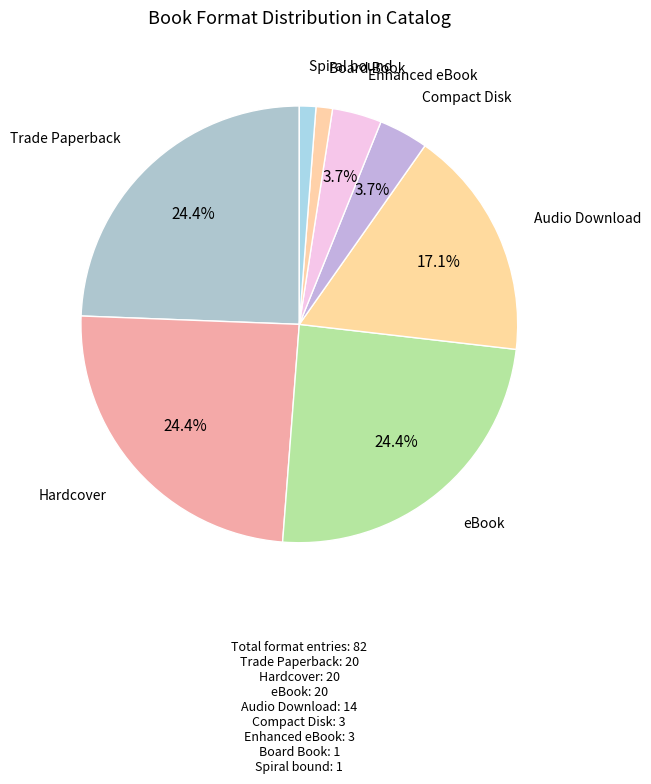

Is there a majority slice in this chart?

No